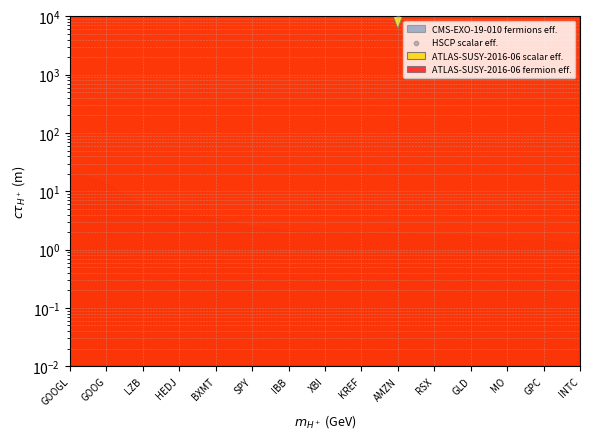

Approximately how many times larger is the value at XBI compared to GLD?

1.3